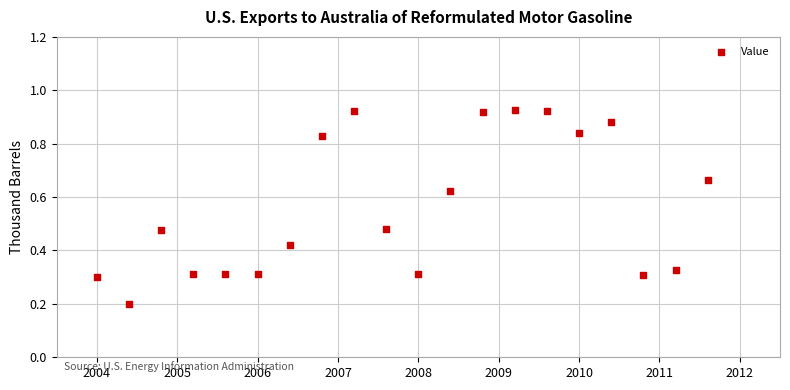

What is the range of X values (max minus min)?

7.6